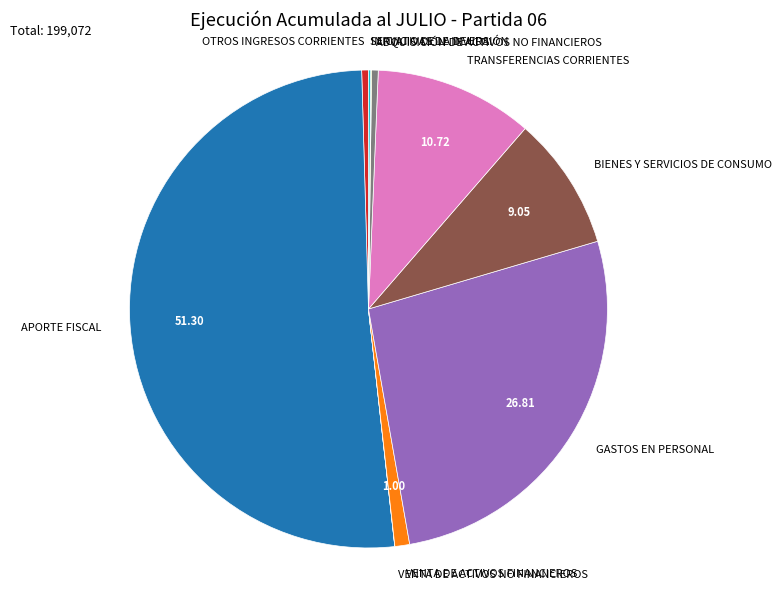

Combined, do BIENES Y SERVICIOS DE CONSUMO and VENTA DE ACTIVOS FINANCIEROS account for over 50%?

No